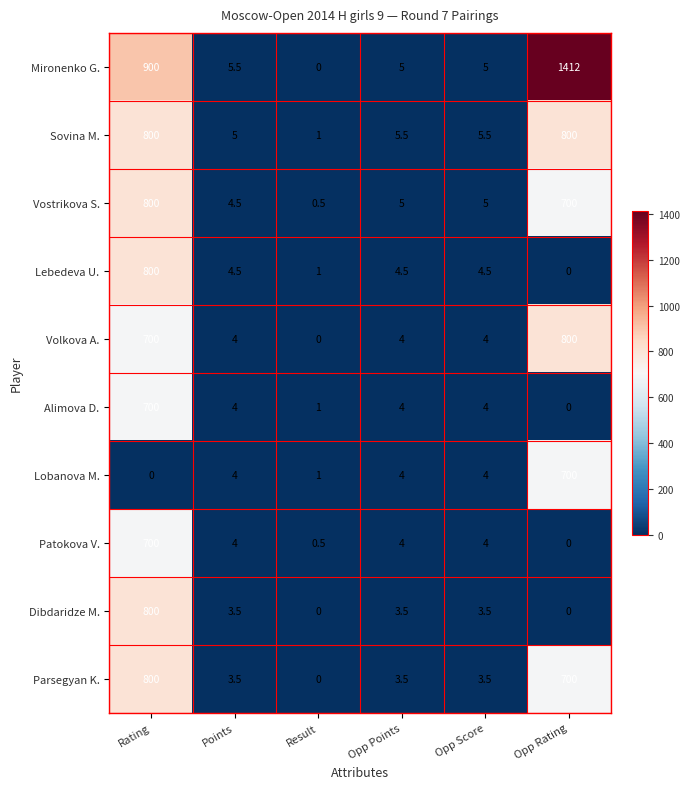

Which series has the largest range (max minus min)?

Mironenko G.